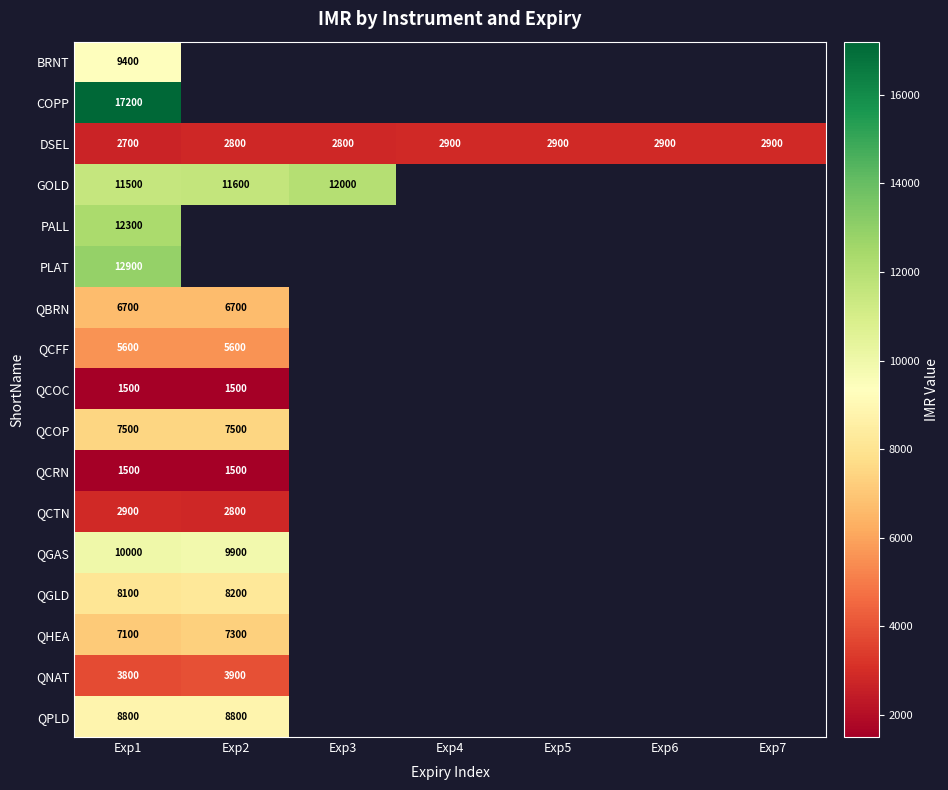

The DSEL series shows 4586 at Exp5. True or false?

False